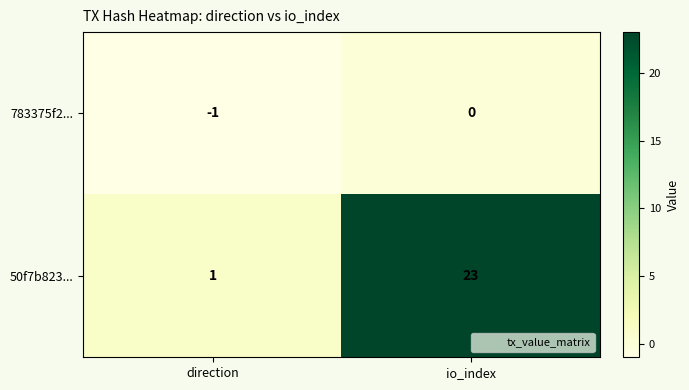

Reading left to right, list all the values displayed in this chart.

783375f2...: -1	0
50f7b823...: 1	23